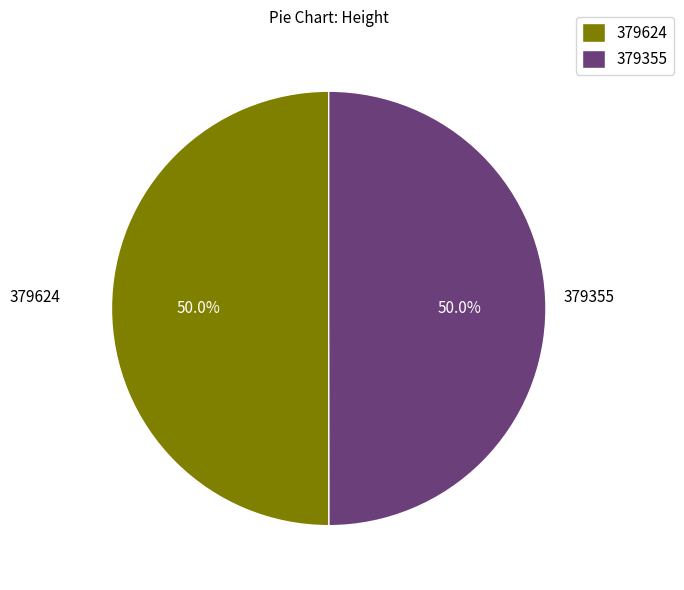

To the nearest percent, what portion does 379624 represent?

50%